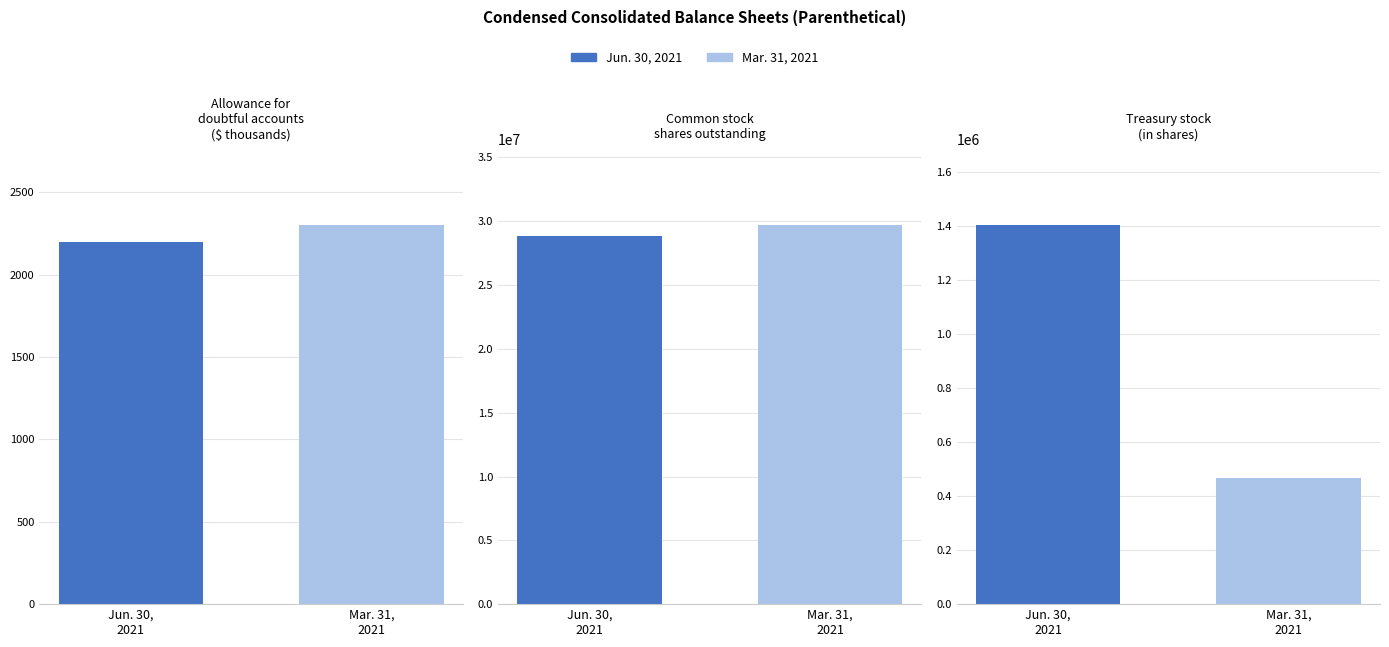

Are the bars horizontal?

No